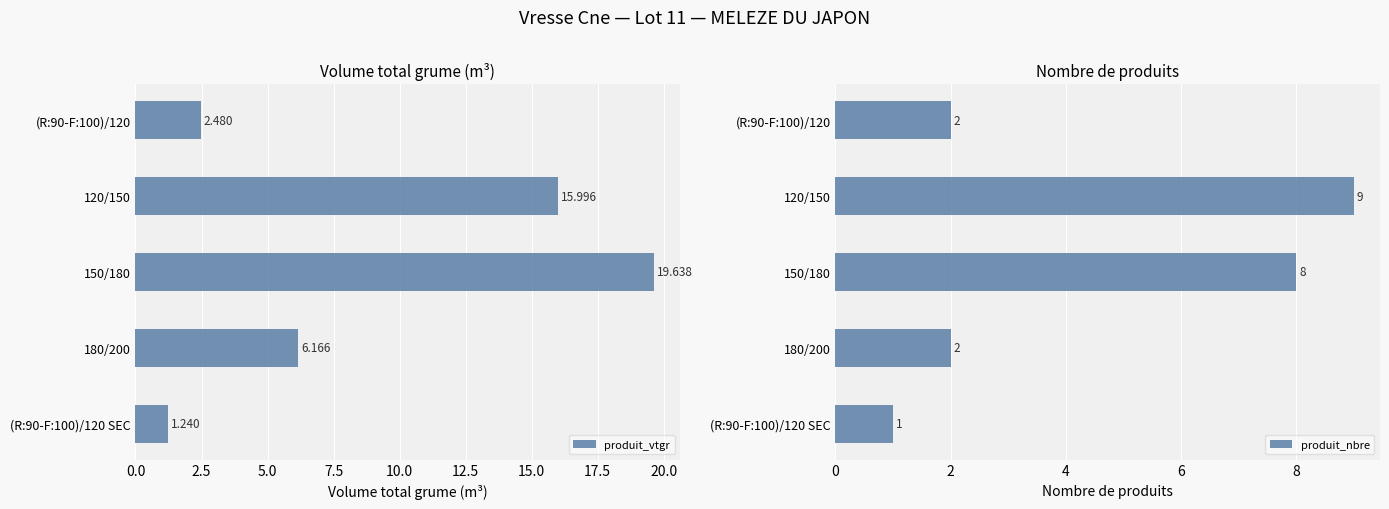

Are the bars horizontal?

Yes